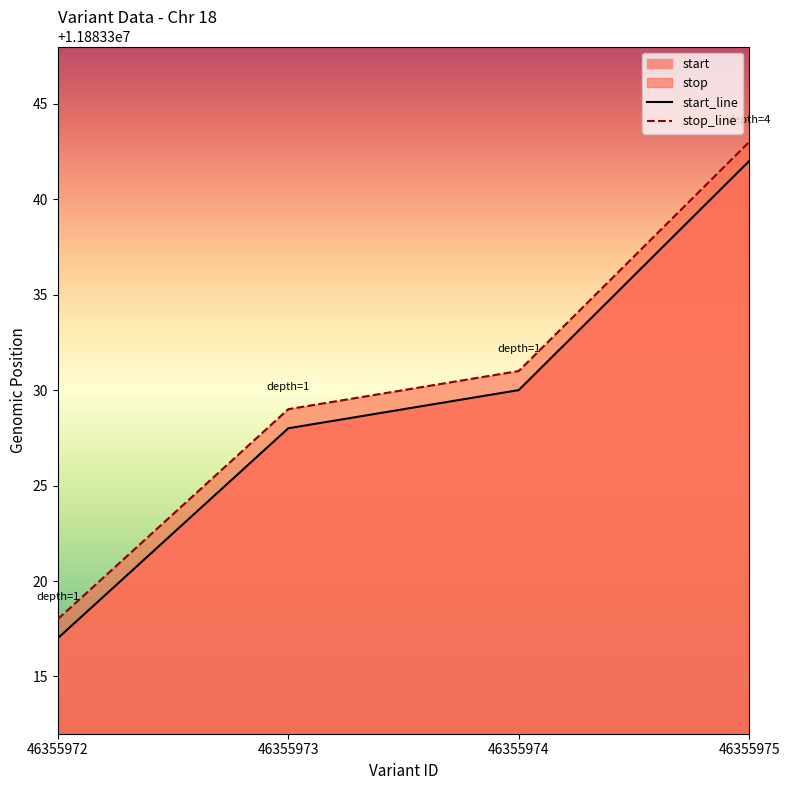

Reading right to left, extract all data points from this chart.

start: 11883342	11883330	11883328	11883317
stop: 11883343	11883331	11883329	11883318